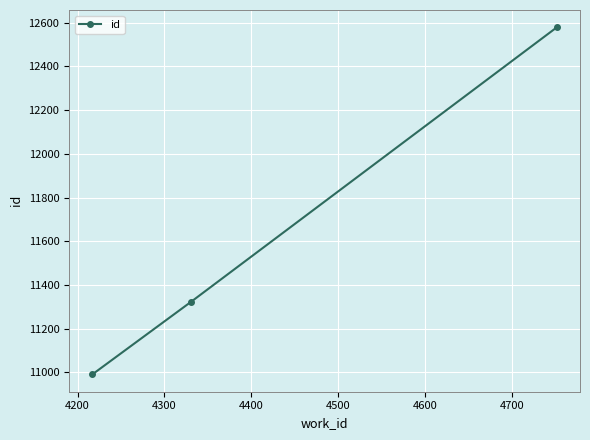

How many data points does each series have?

3